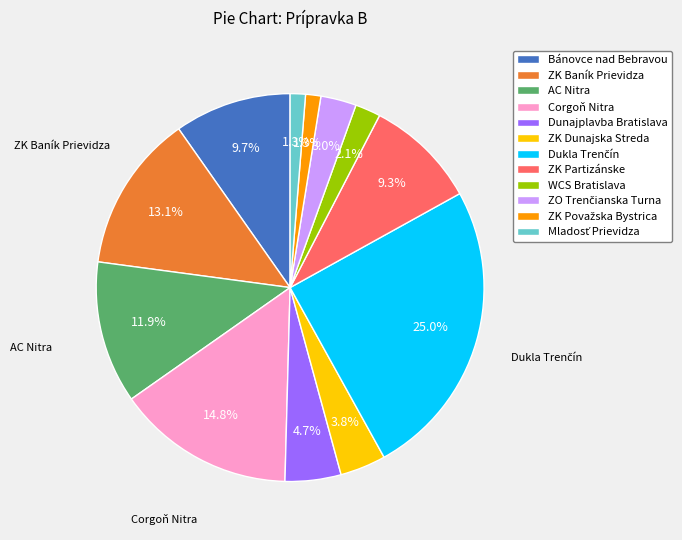

Approximately how many times larger is the value at ZK Partizánske compared to AC Nitra?

0.8